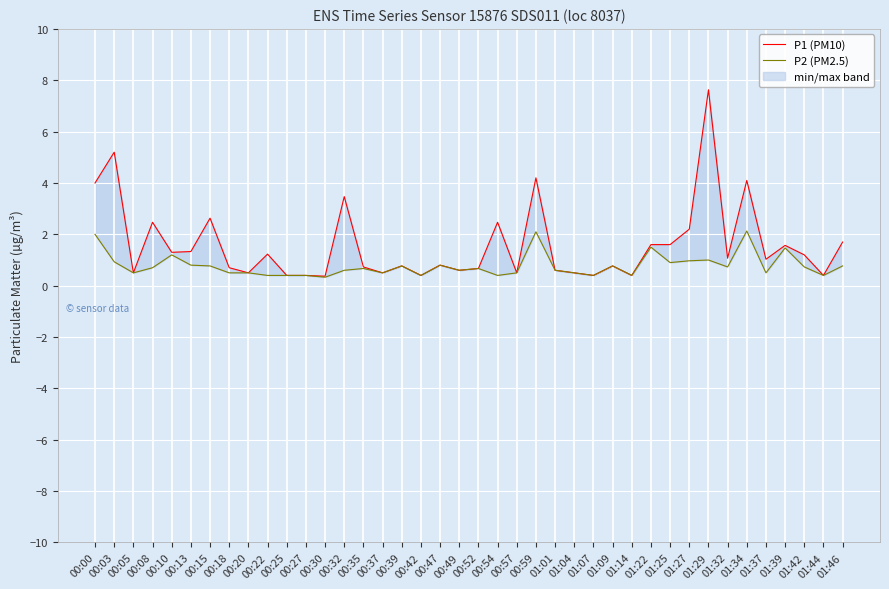

What is the lowest value of the P1 (PM10) series?

0.4